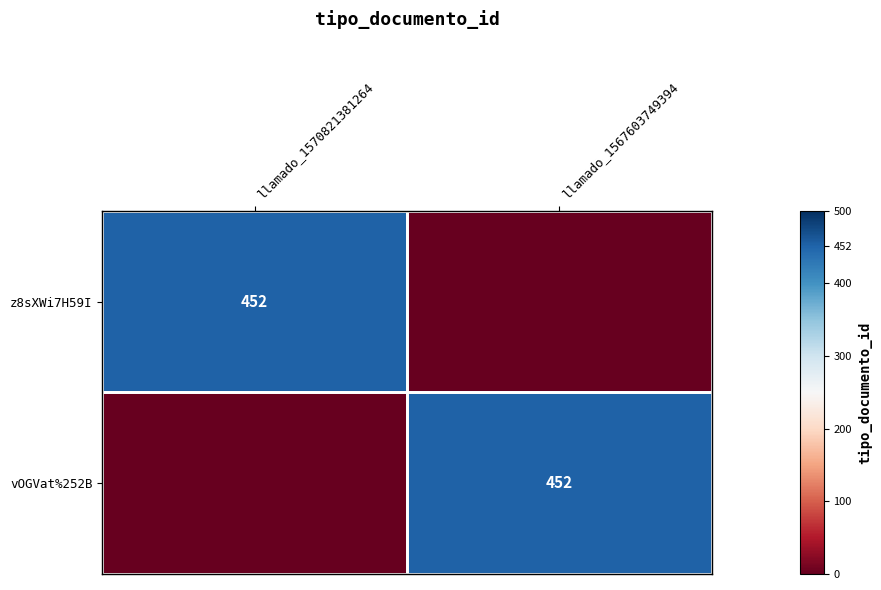

At which category does the chart reach its peak across all series?

llamado_1570821381264